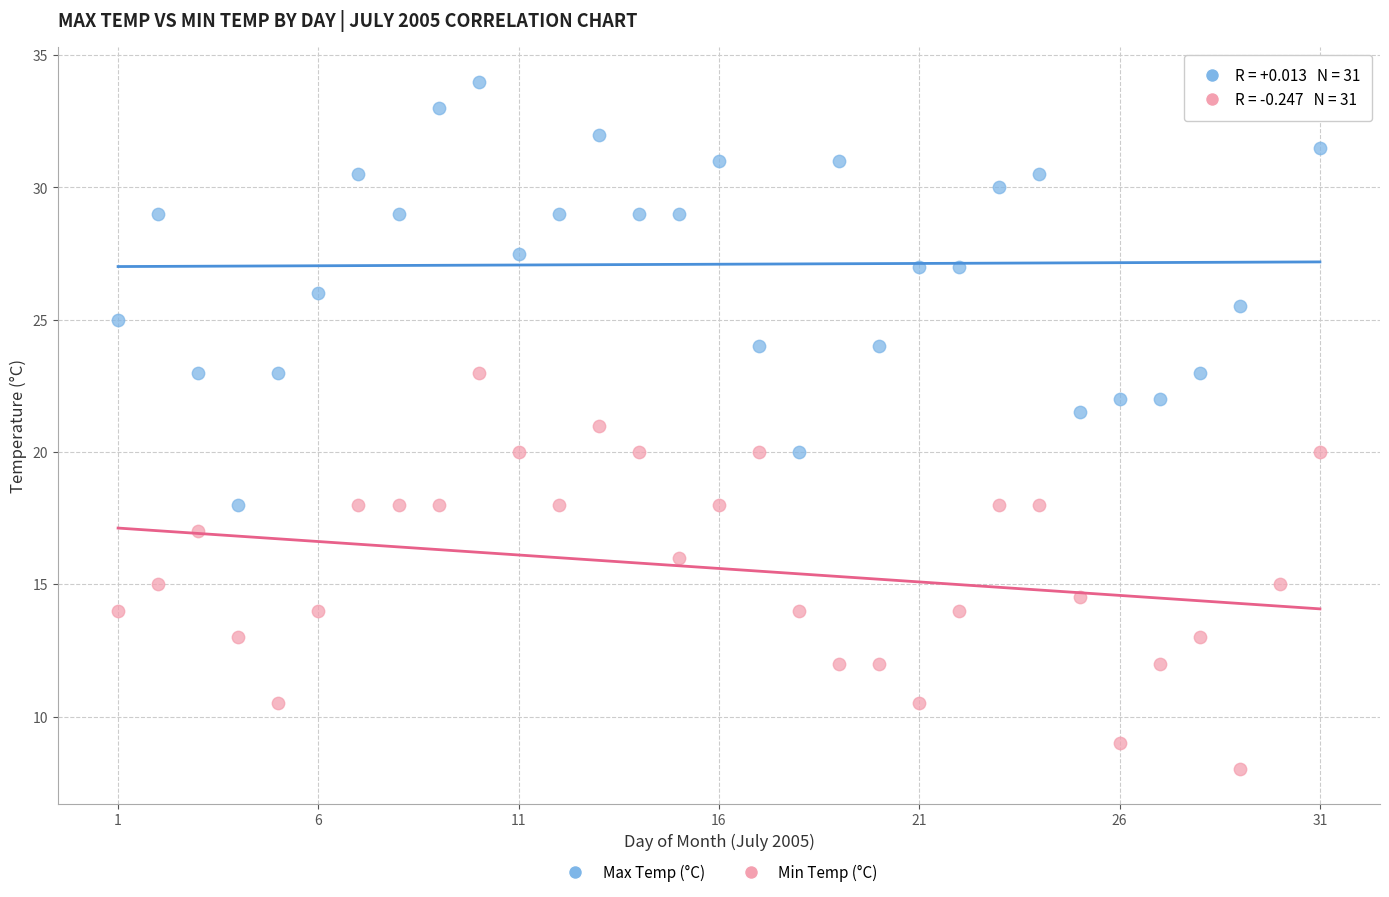

Across all data points, what is the range of X values (max minus min)?

30.0